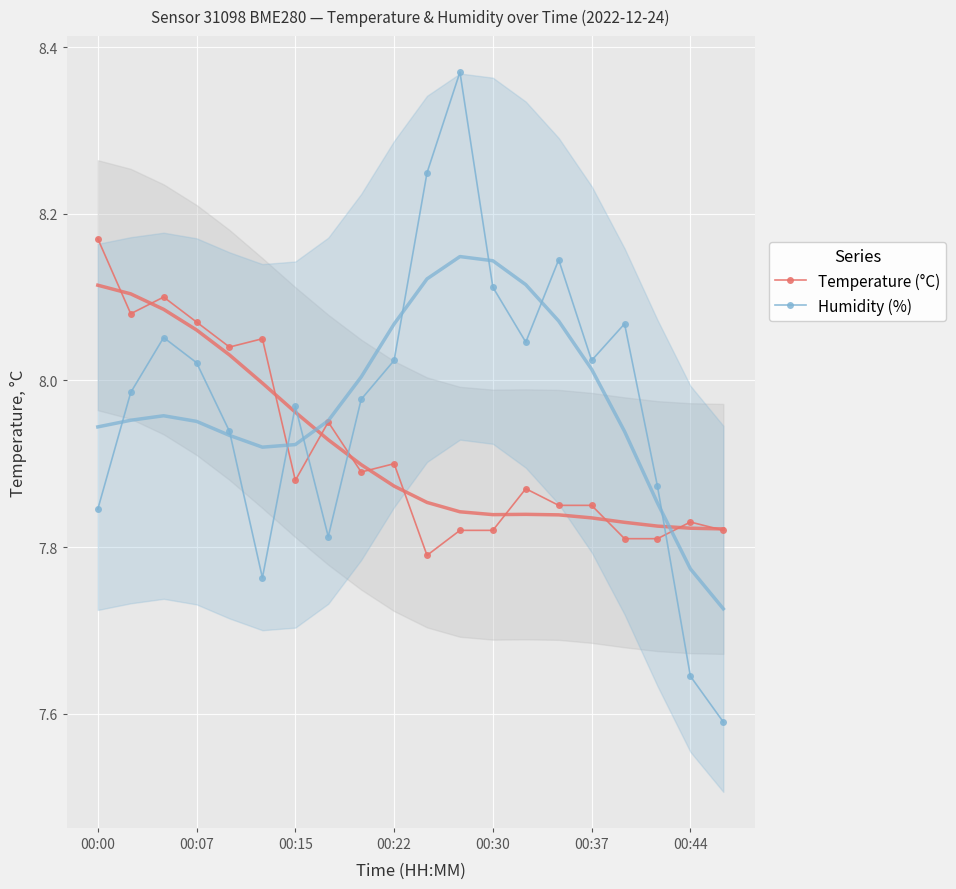

Which category has the lowest value across all series?

19